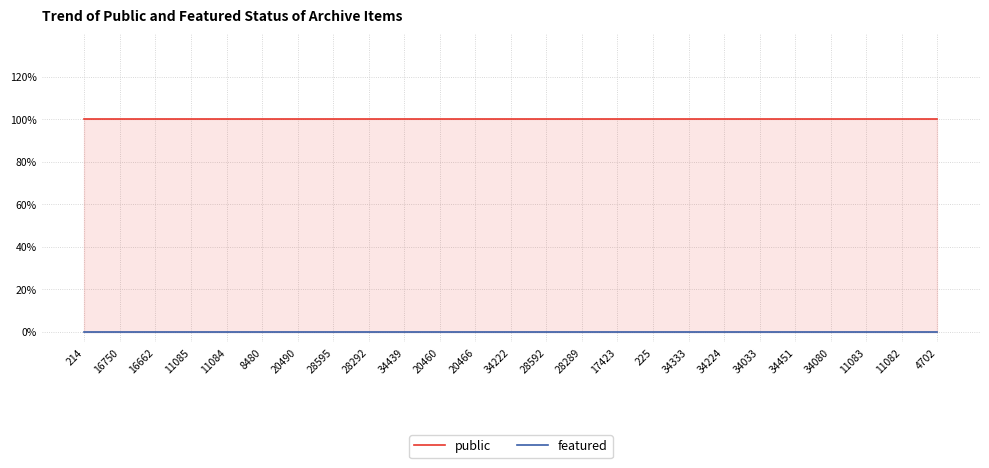

What is the total value across all series at 16750?

1